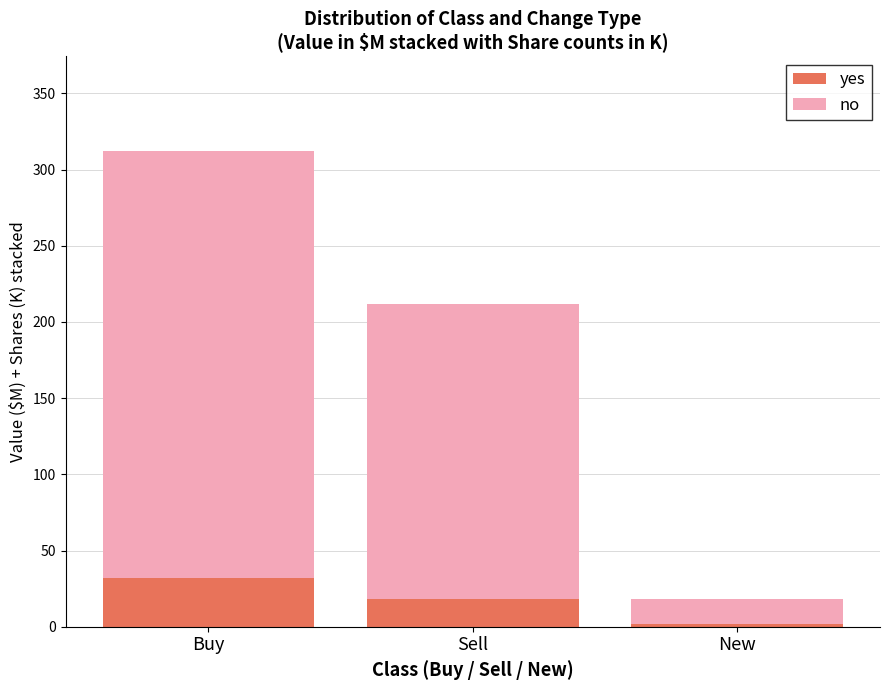

The yes series shows 18.1 at Sell. True or false?

True